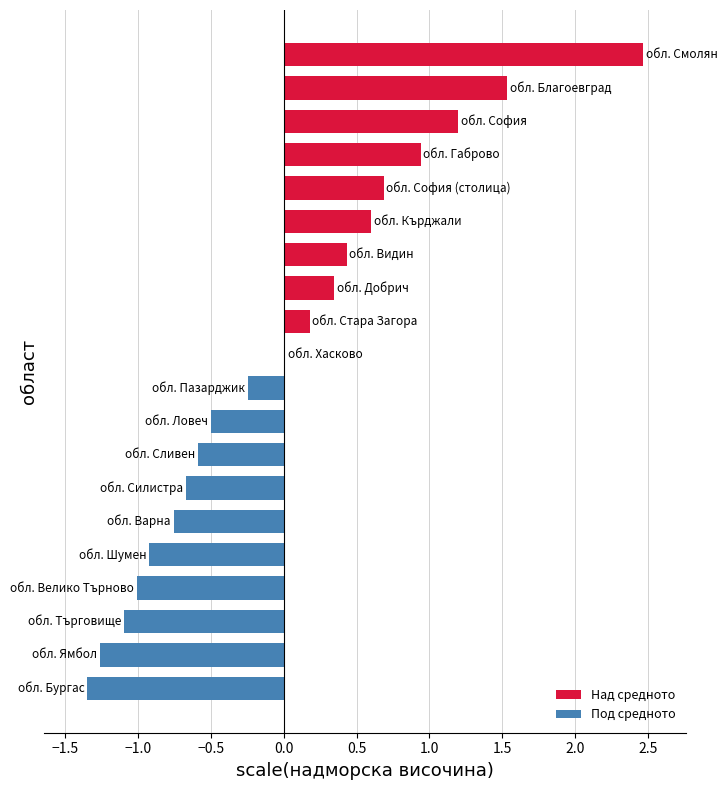

What is the greatest value displayed?

2.5